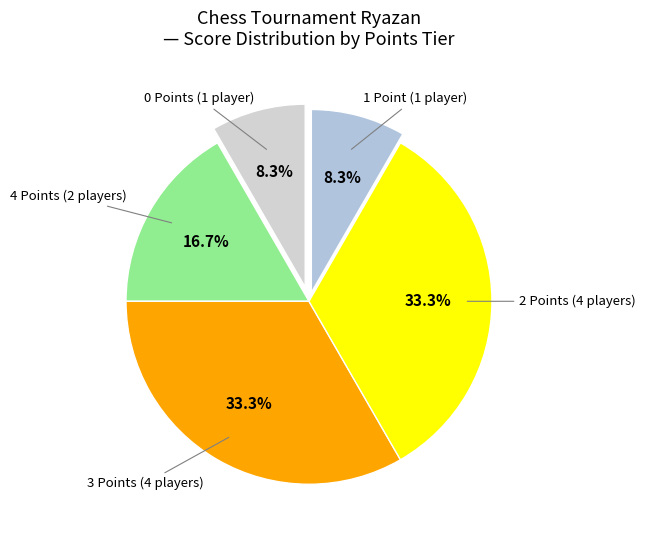

Approximately how many times larger is the value at 2 Points (4 players) compared to 0 Points (1 player)?

4.0